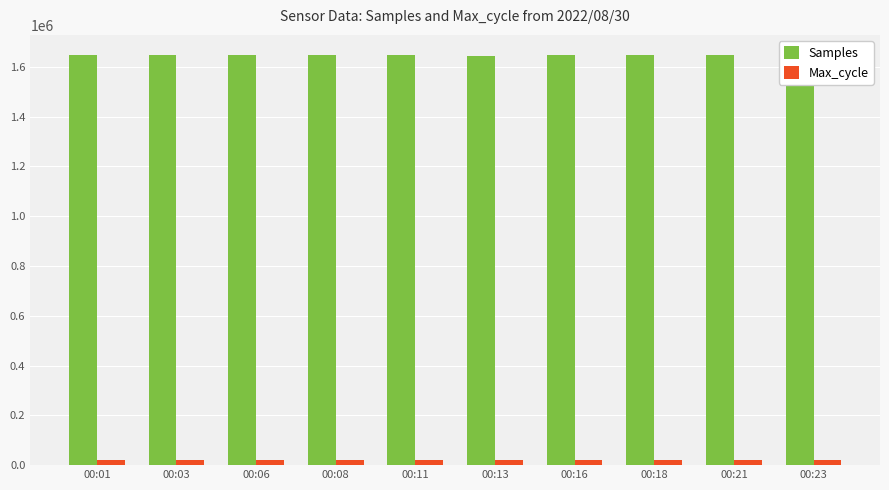

Is the value of Max_cycle at 00:06 greater than the value of Samples at 00:18?

No